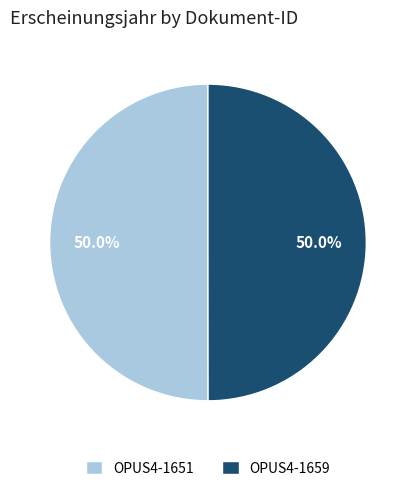

What is the ratio of the value at OPUS4-1651 to the value at OPUS4-1659?

1.0